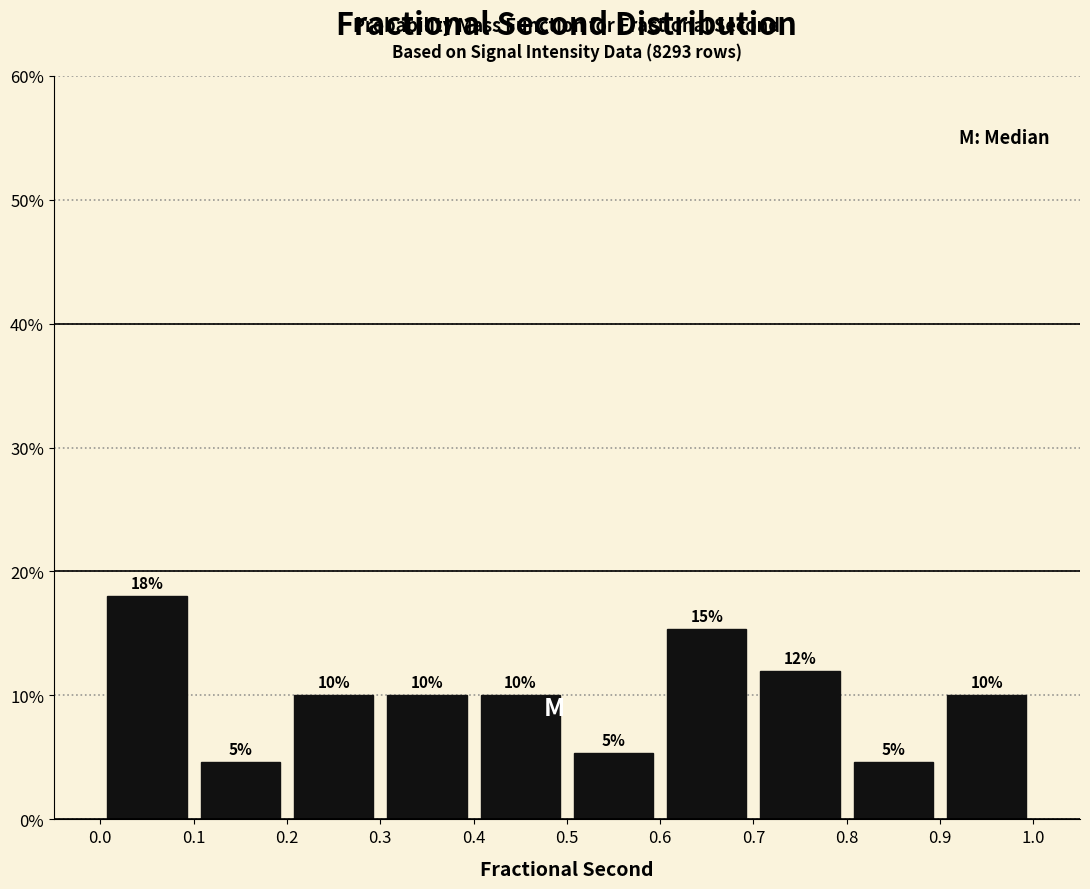

Over which range of the x-axis is the bar tallest?

0.0 to 0.1